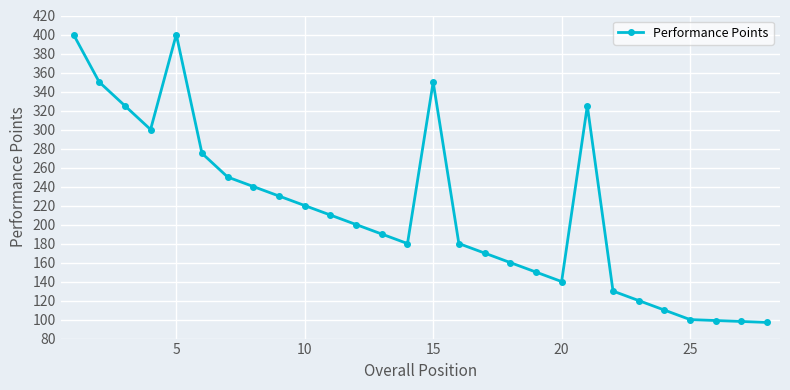

True or false: the data has more than 1 interior local peaks.

True